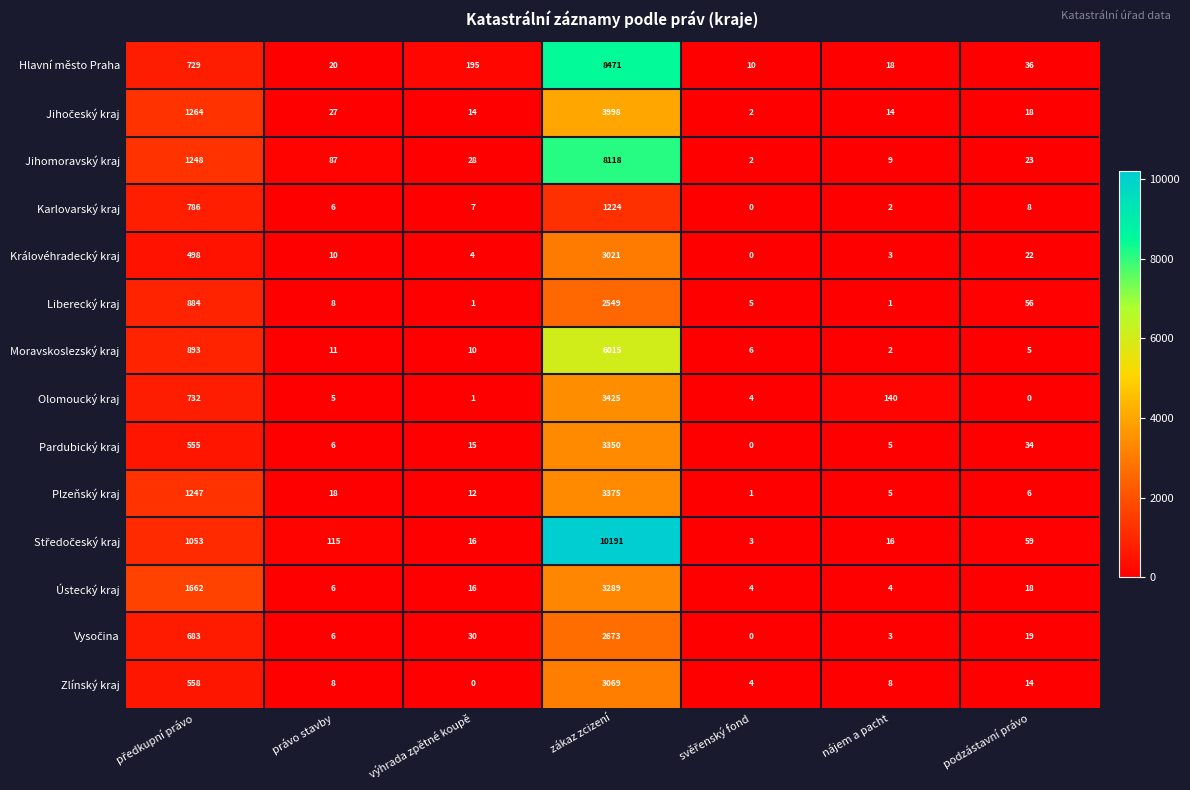

What is the maximum value shown in the chart?

10191